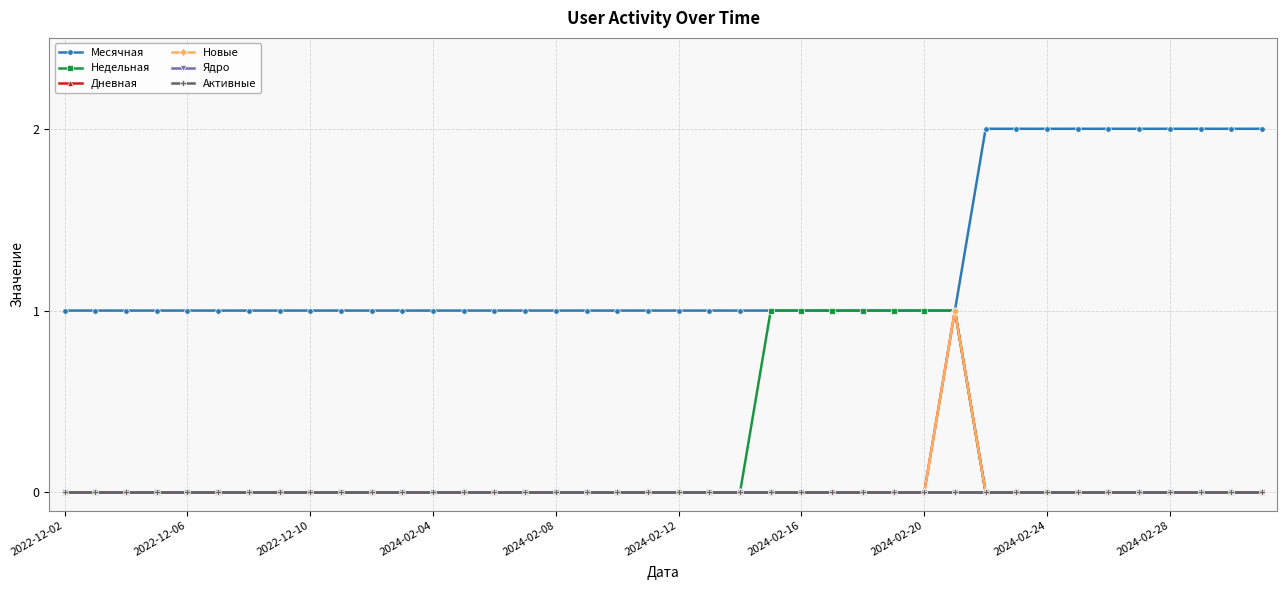

Which series has the largest total across all categories?

Месячная